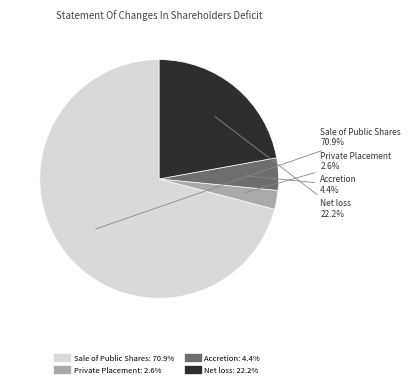

Does any single category account for the majority?

Yes